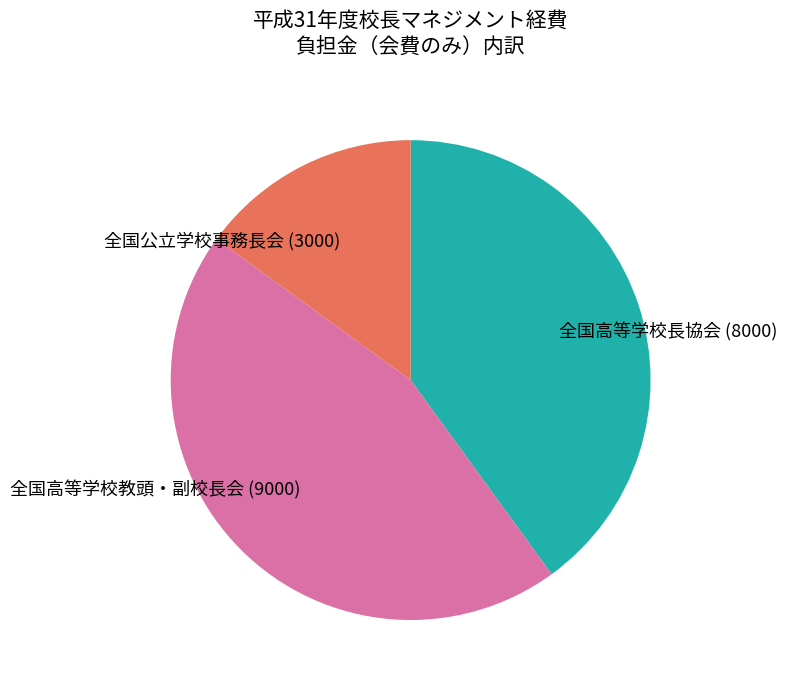

Count the number of slices in the pie.

3